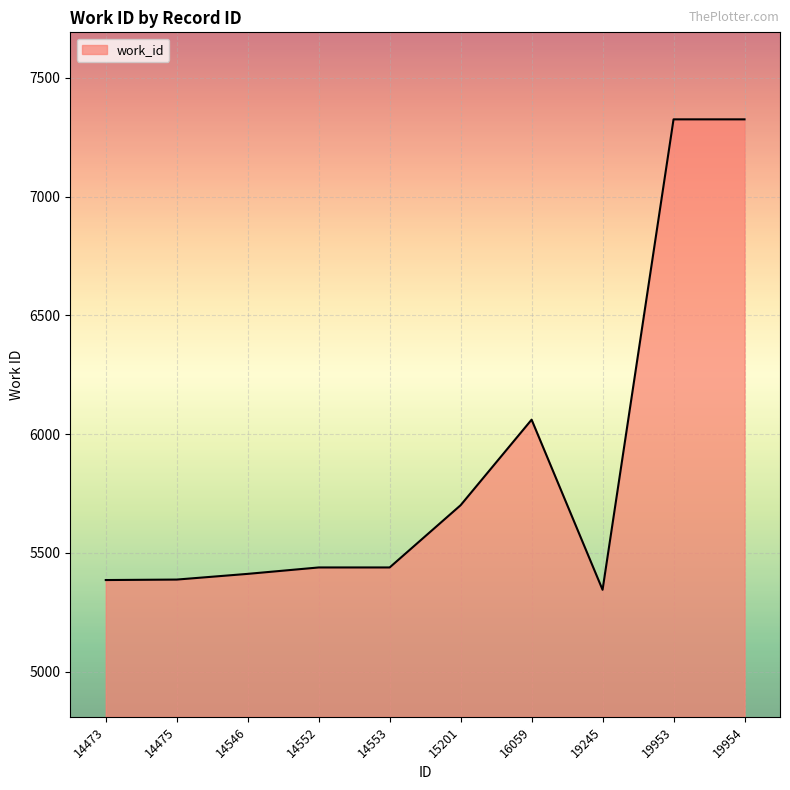

Where is the data nearest to the value 6335?

16059